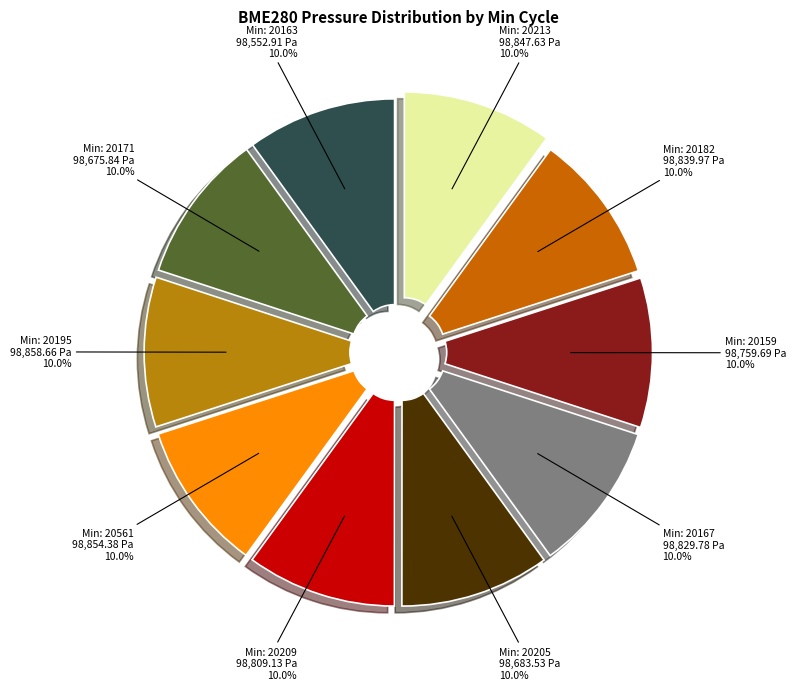

Which slice is the largest?

20195